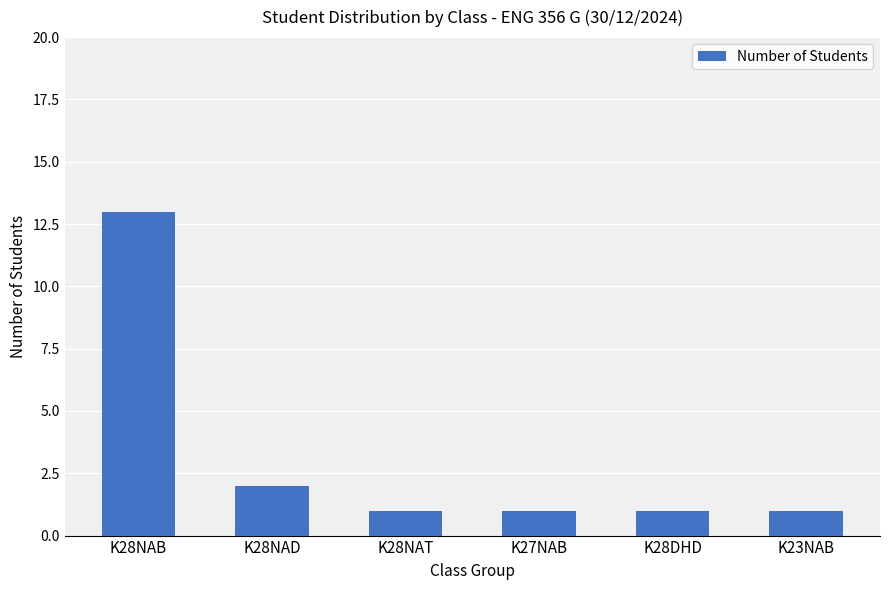

What is the maximum value shown in the chart?

13